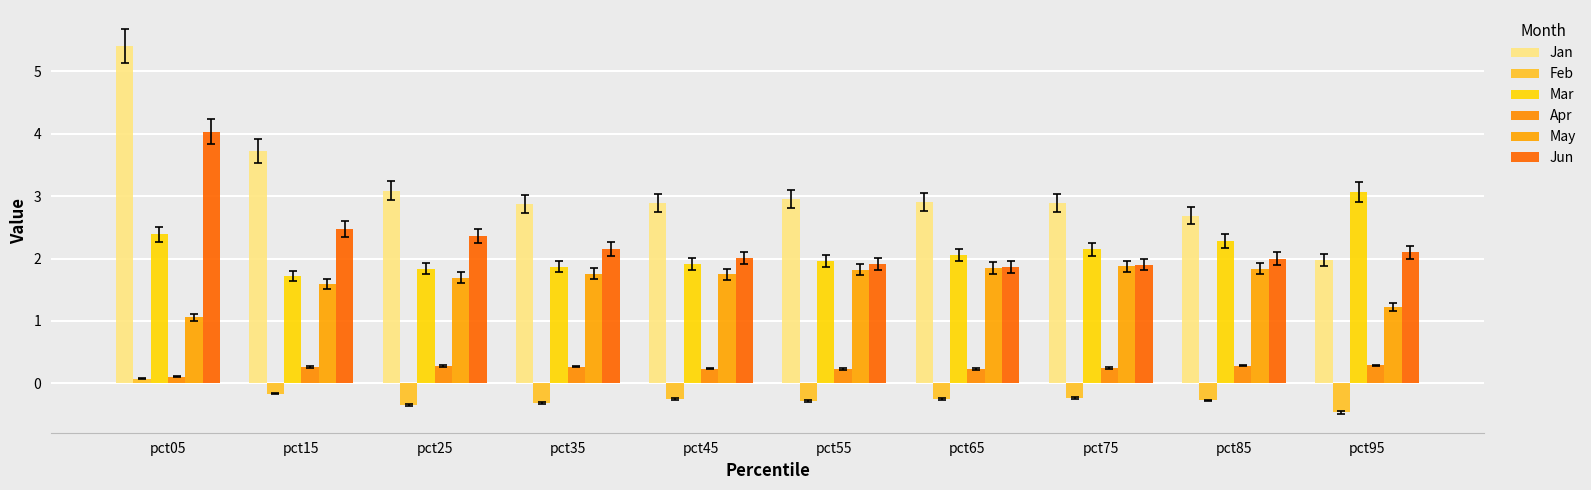

What is the difference between the highest and lowest values at pct35?

3.2